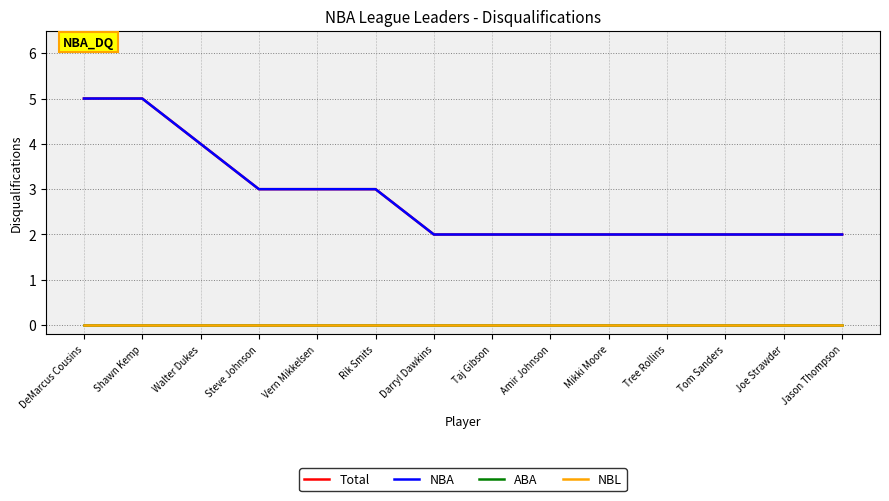

The value of NBA at Darryl Dawkins is 2. True or false?

True